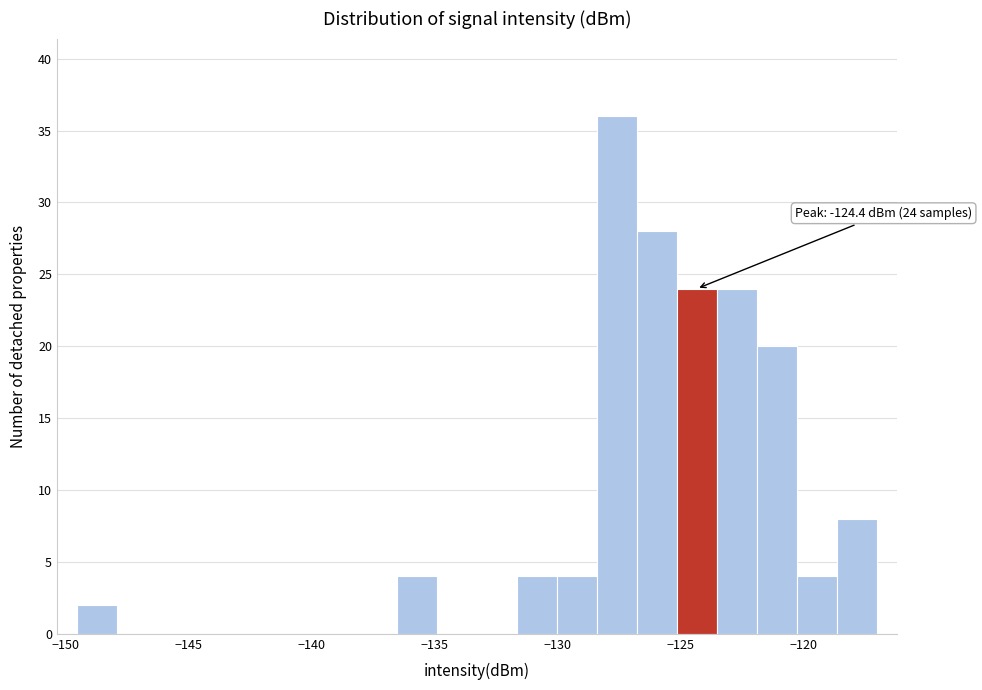

Around what value on the x-axis is the tallest bar? Give the approximate position of its centre, as read against the axis.

-127.5